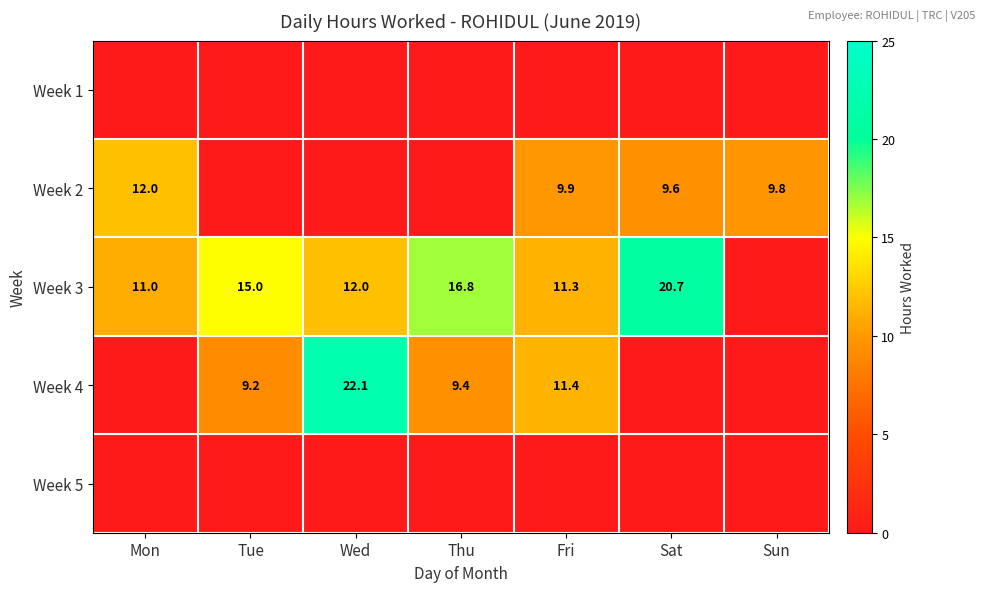

Is it true that Week 2 equals 9.9 at Fri?

True